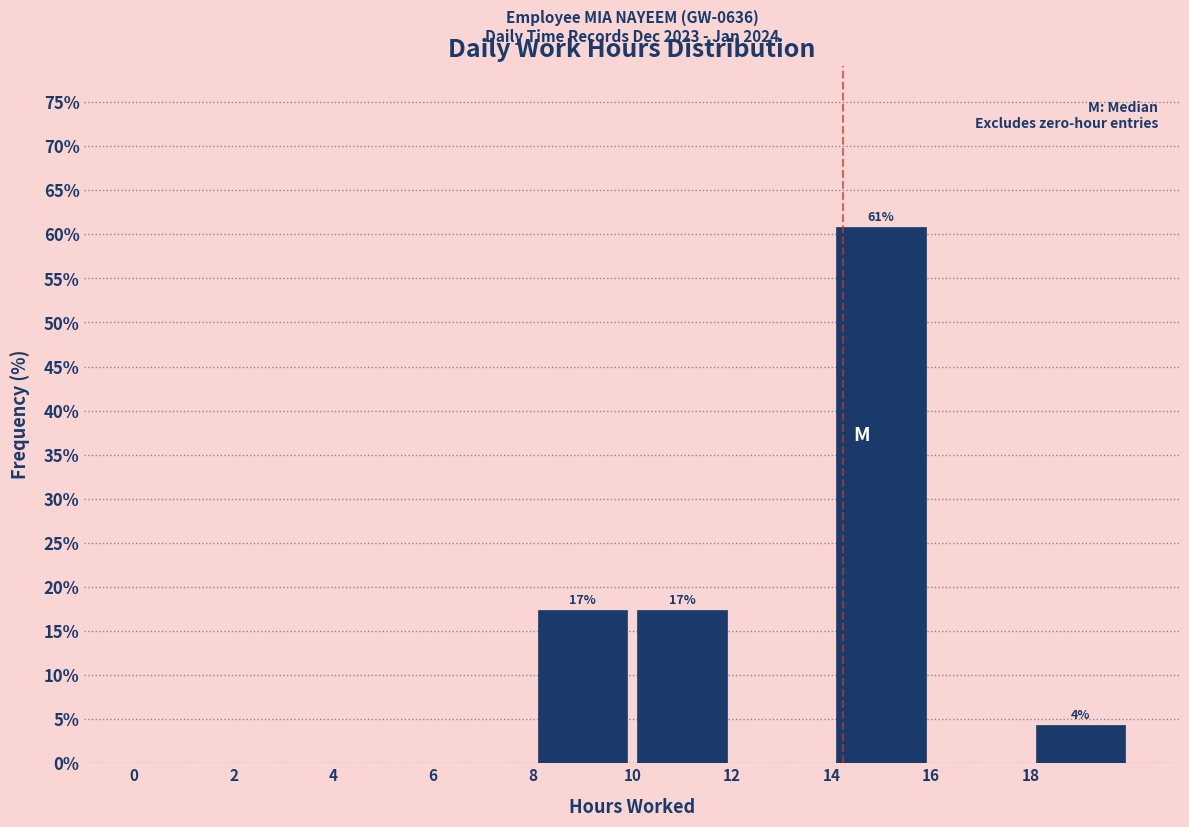

Which range on the x-axis has the tallest bar?

14 to 16